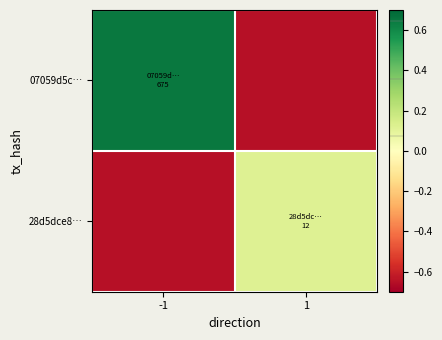

What is the greatest value displayed?

0.7